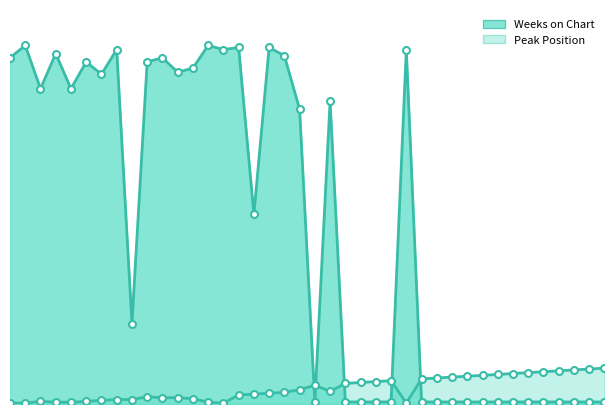

What is the difference between the maximum and minimum values in the Peak Position series?

39.0